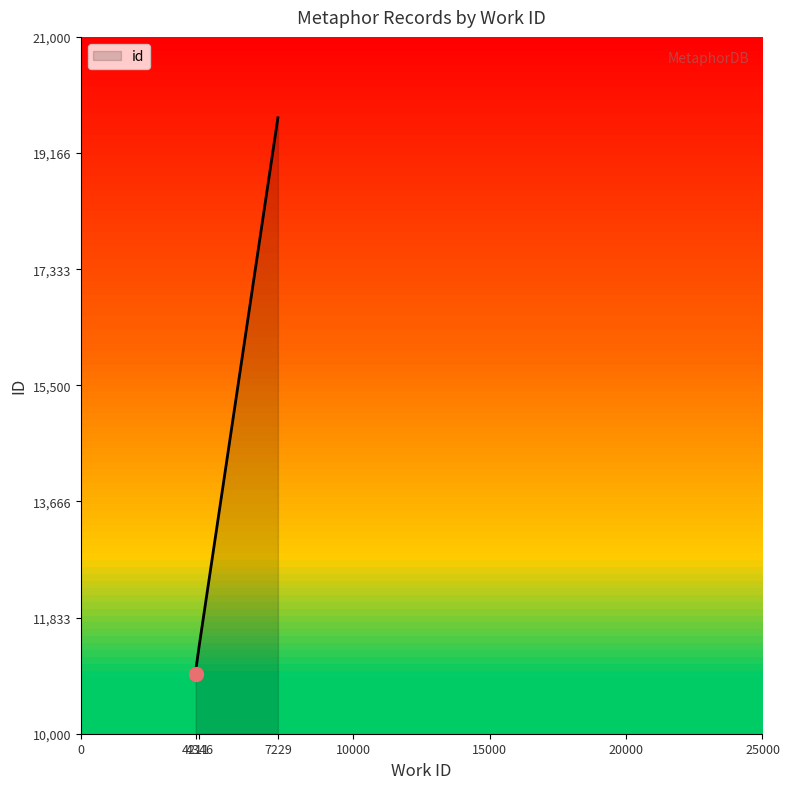

Reading left to right, transcribe all the data shown in this chart.

10946	10949	10984	11398	19723